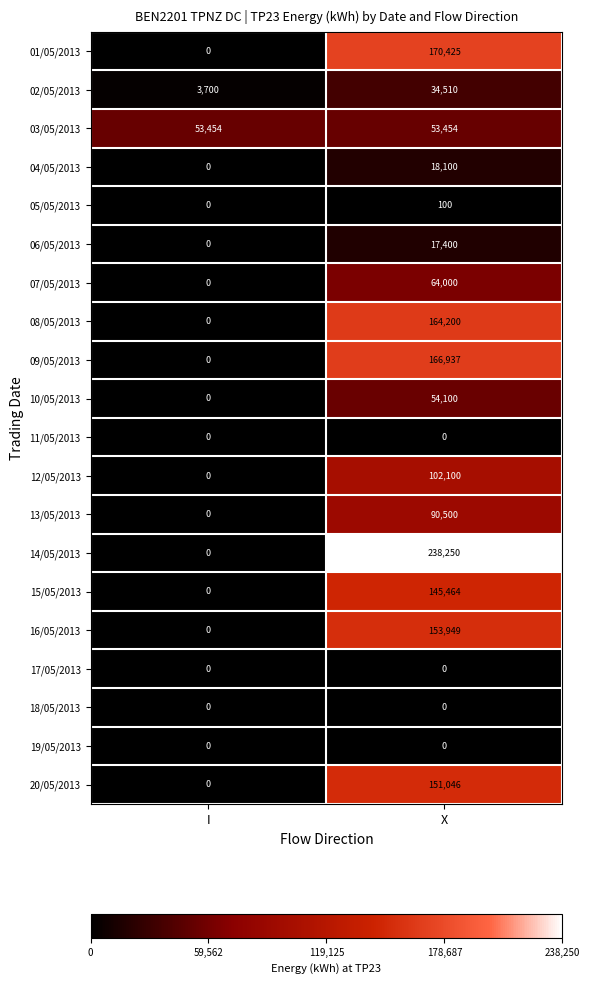

List the labels in order of 12/05/2013 value, smallest first.

I, X